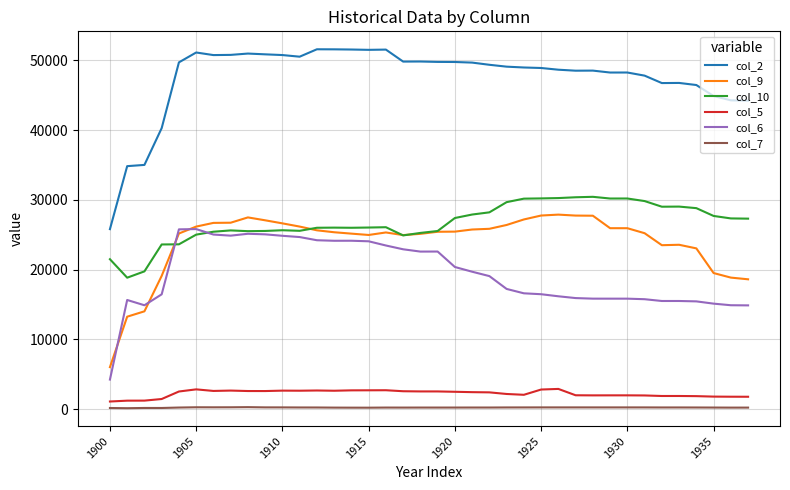

What is the maximum value shown in the chart?

51605